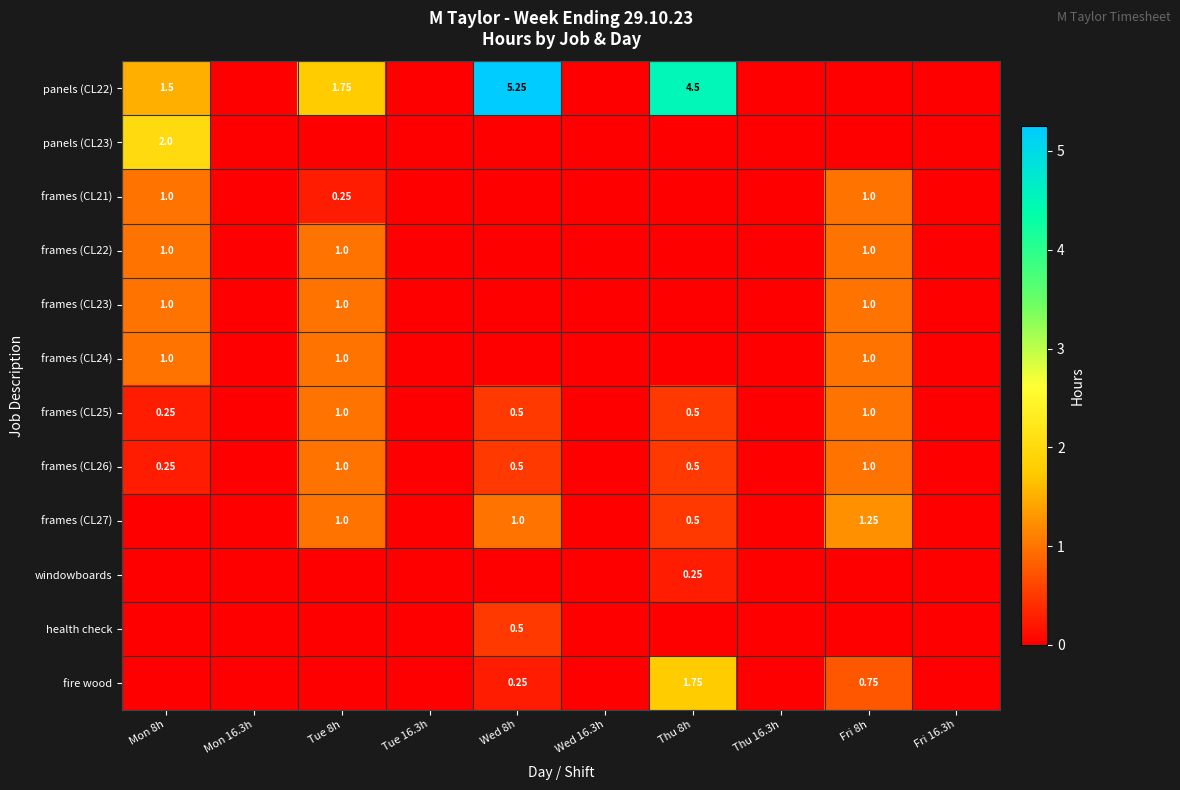

How many frames (CL21) values are between 0 and 1?

10